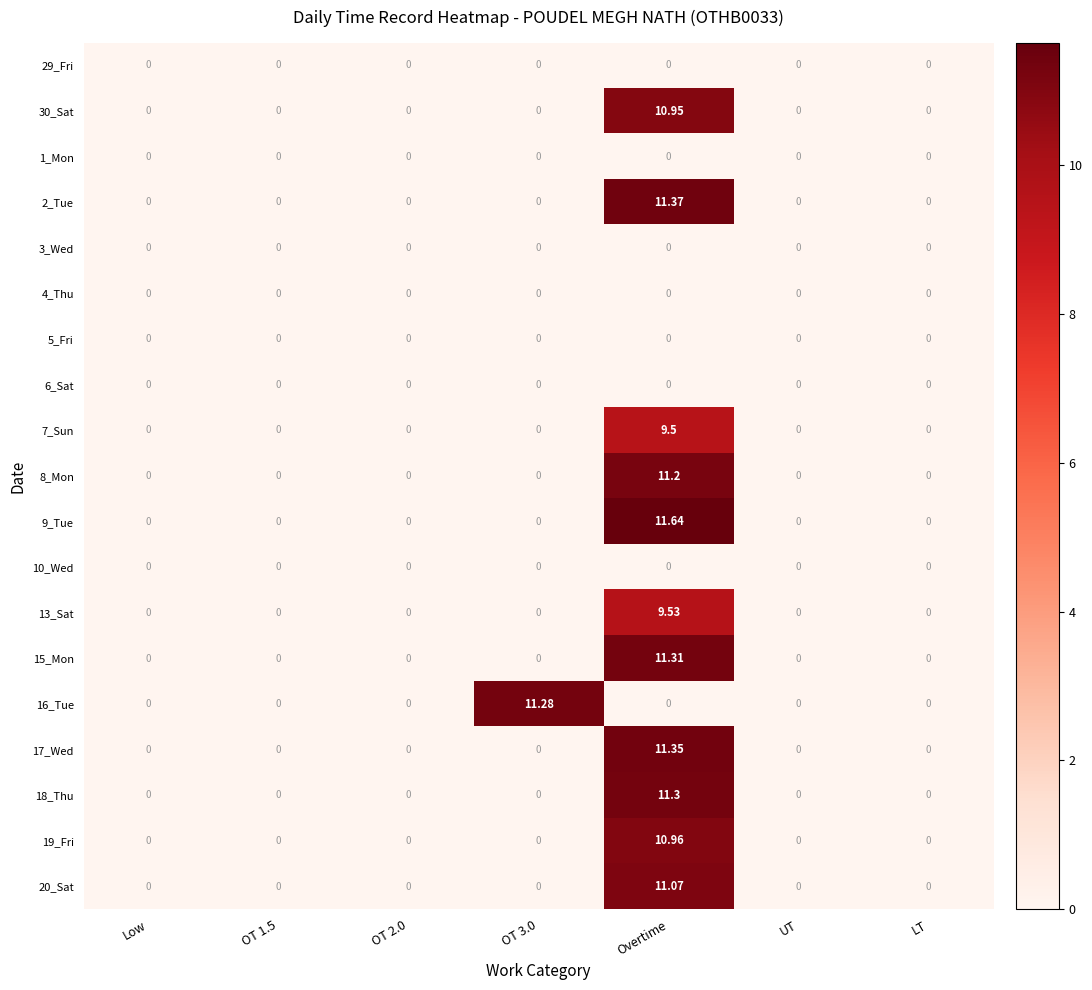

At which category does the chart reach its peak across all series?

Overtime